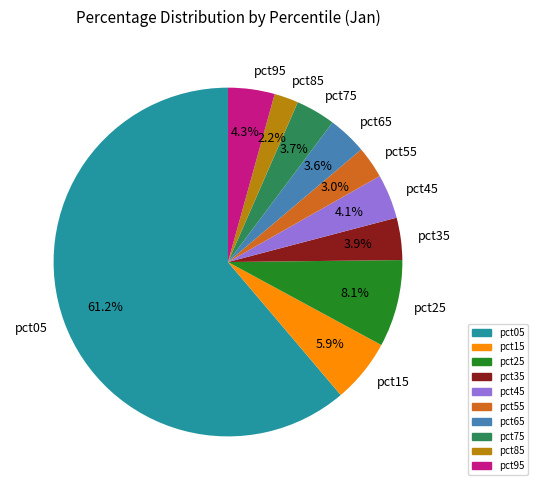

To the nearest percent, what is the average slice percentage?

10%